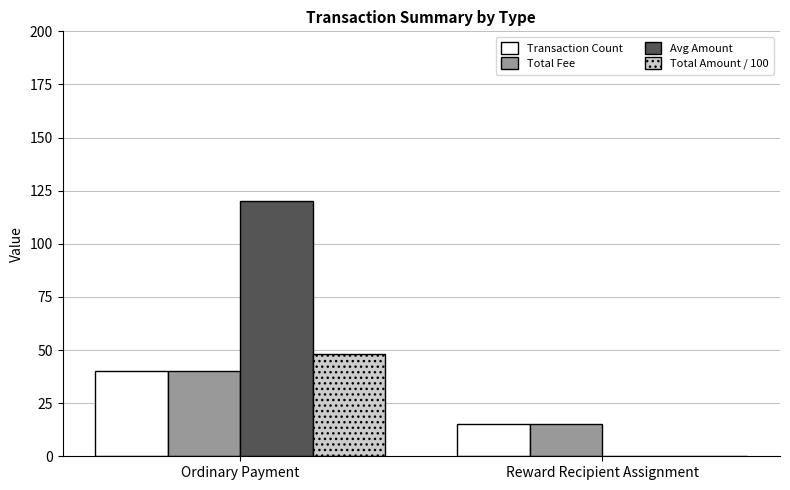

What is the spread (max minus min) of values at Reward Recipient Assignment?

15.0